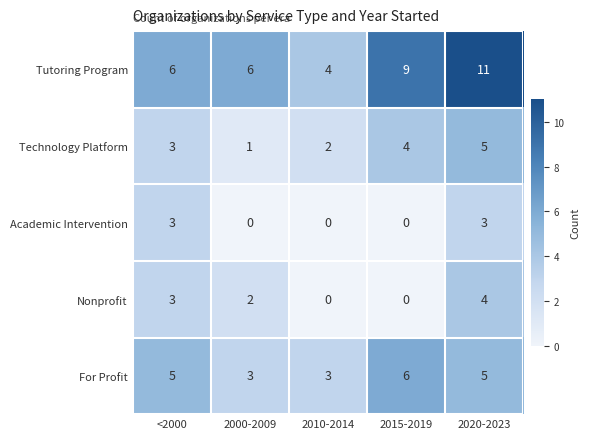

Reading left to right, what are all the values shown in this chart?

Tutoring Program: 6	6	4	9	11
Technology Platform: 3	1	2	4	5
Academic Intervention: 3	0	0	0	3
Nonprofit: 3	2	0	0	4
For Profit: 5	3	3	6	5